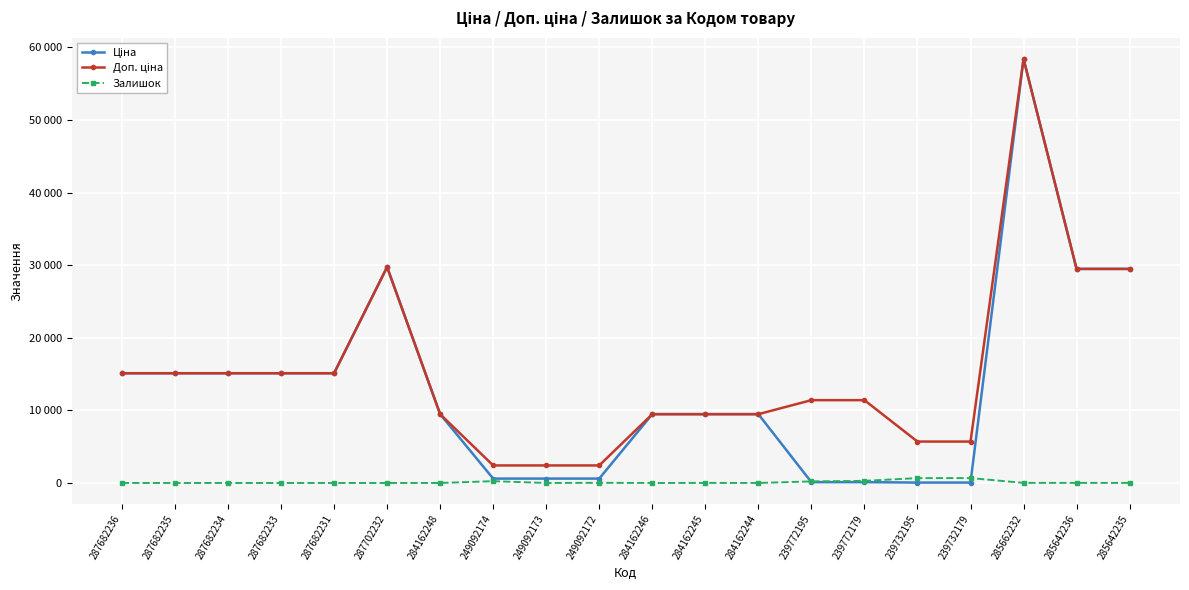

Is this an area chart (filled region under the line)?

No